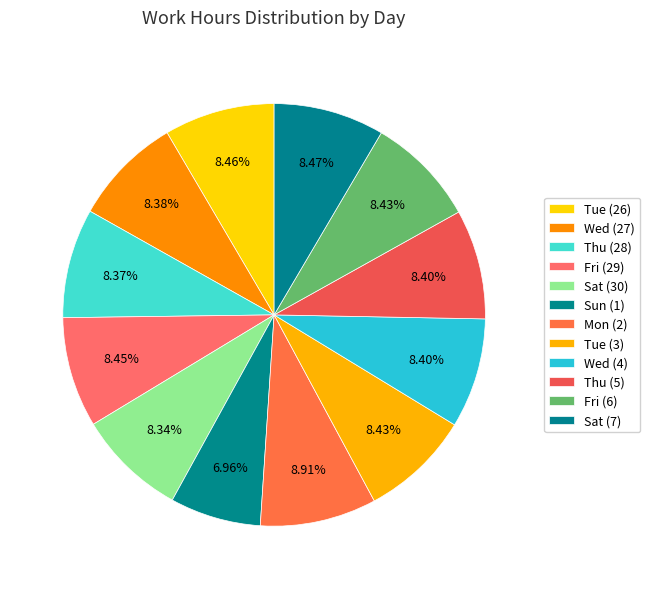

What is the change in value from Tue (26) to Mon (2)?

+0.6